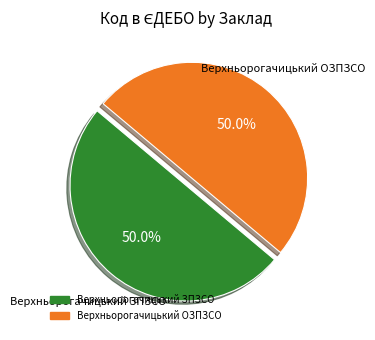

How many segments does this pie chart have?

2